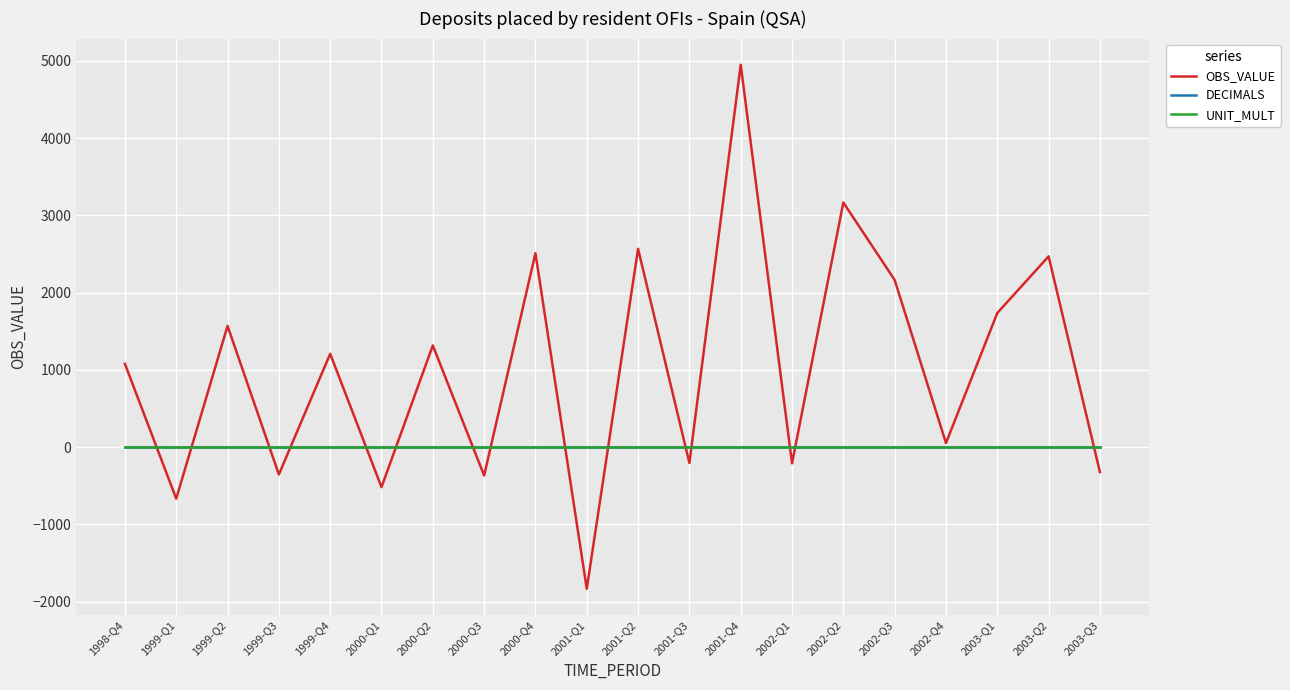

What is the difference between the maximum and minimum values in the OBS_VALUE series?

6783